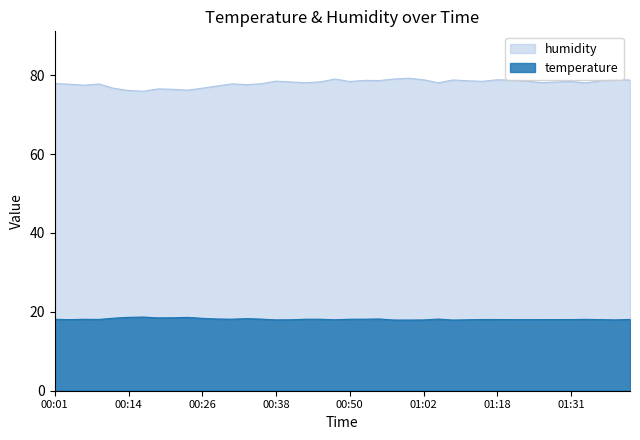

What is the value of the humidity point at the 28th from the left?

78.8